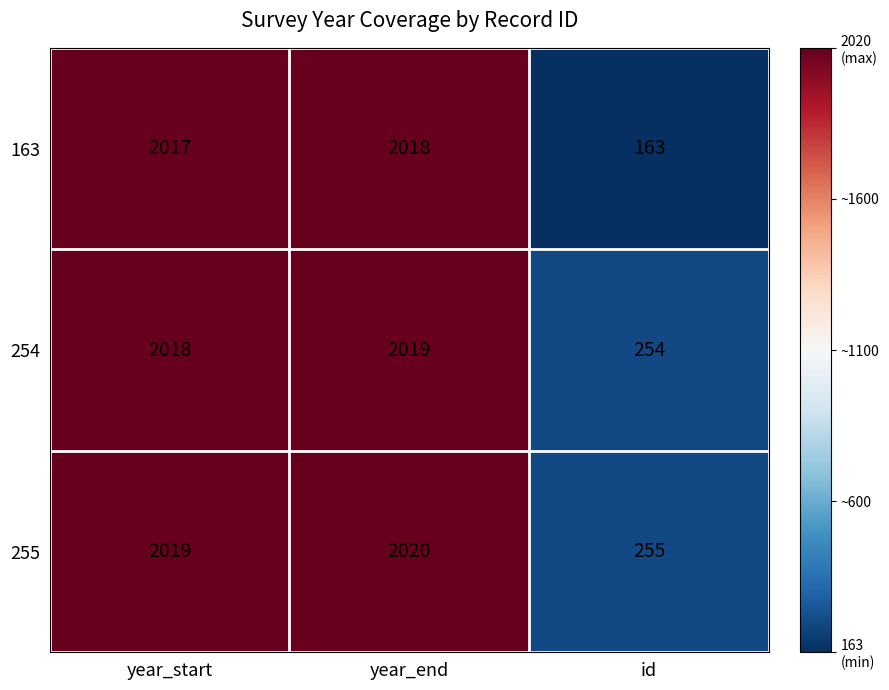

True or false: 255 has a value of 440 at id.

False